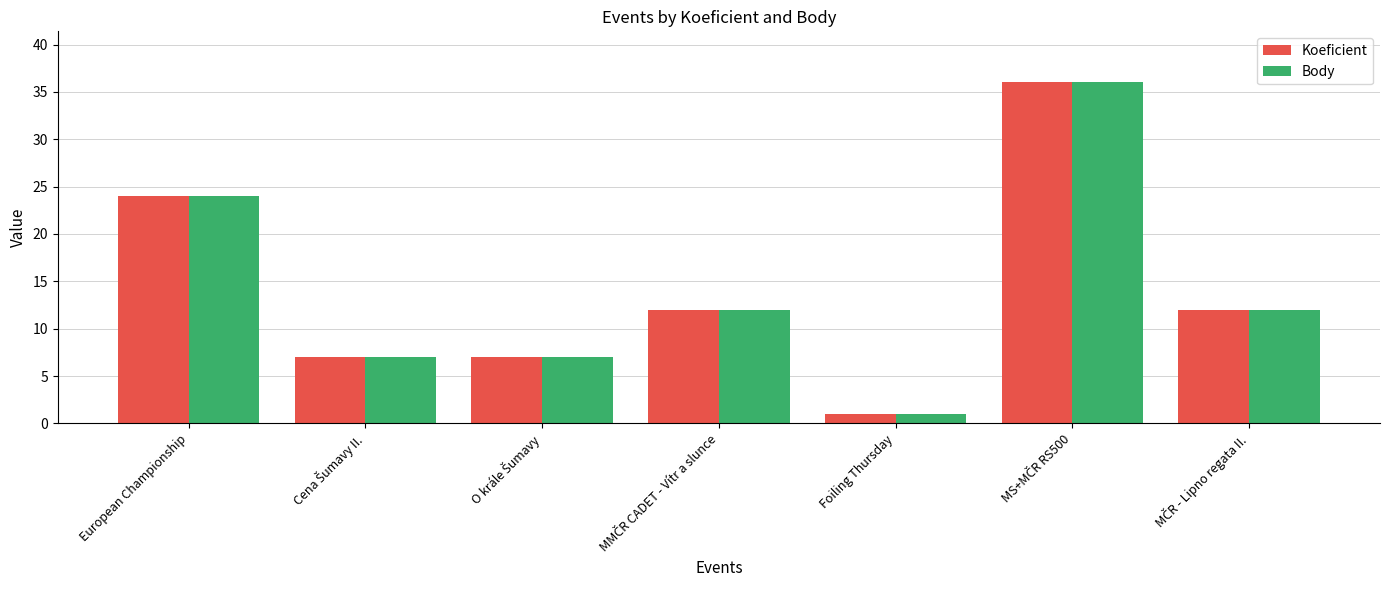

Reading right to left, what are all the values shown in this chart?

Koeficient: 12	36	1	12	7	7	24
Body: 12	36	1	12	7	7	24